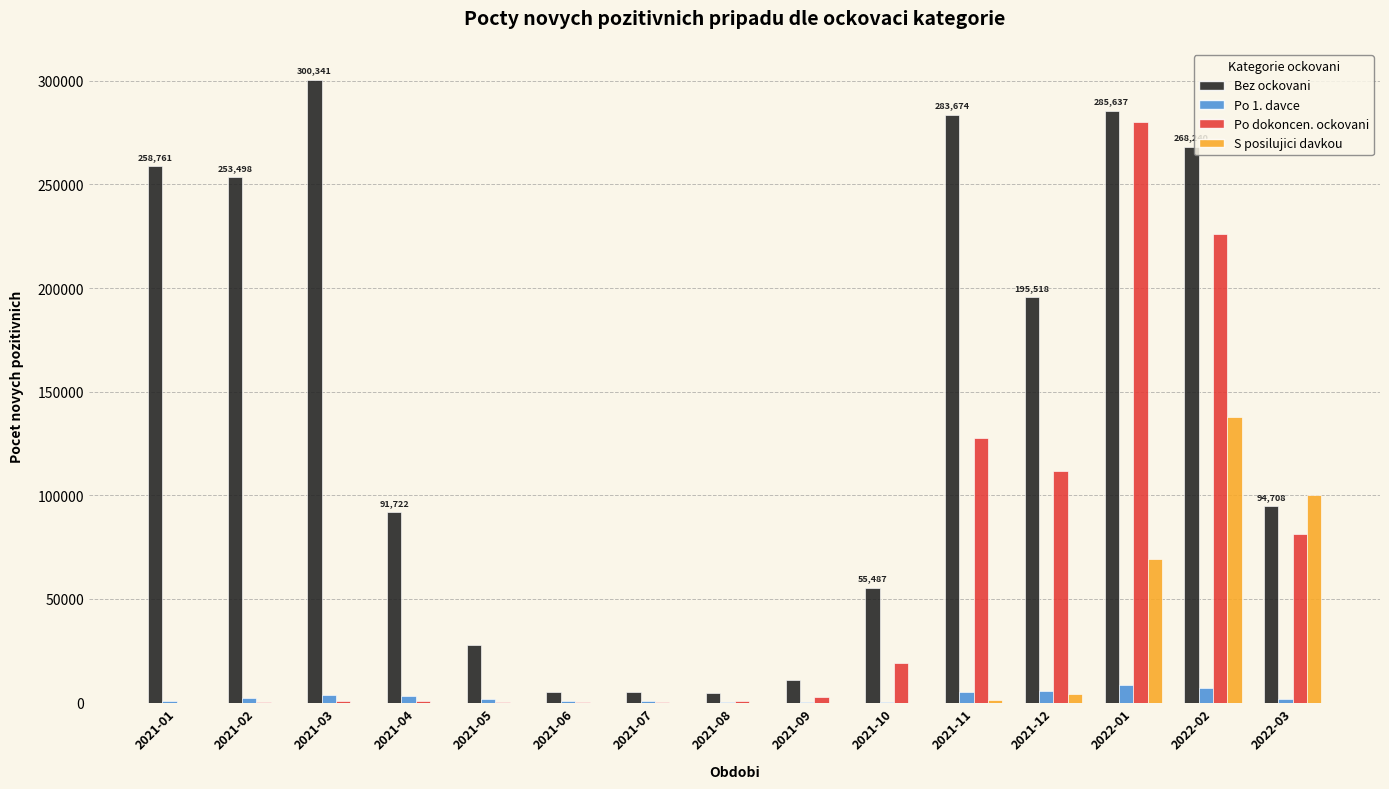

Which label corresponds to the largest value in the chart?

2021-03